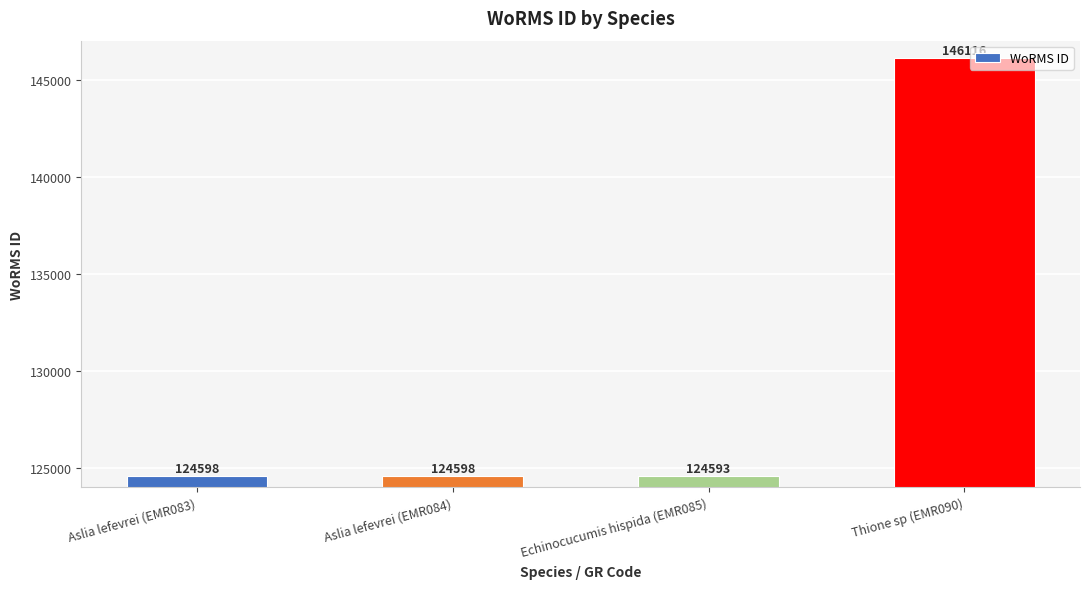

Does the chart contain stacked bars?

No